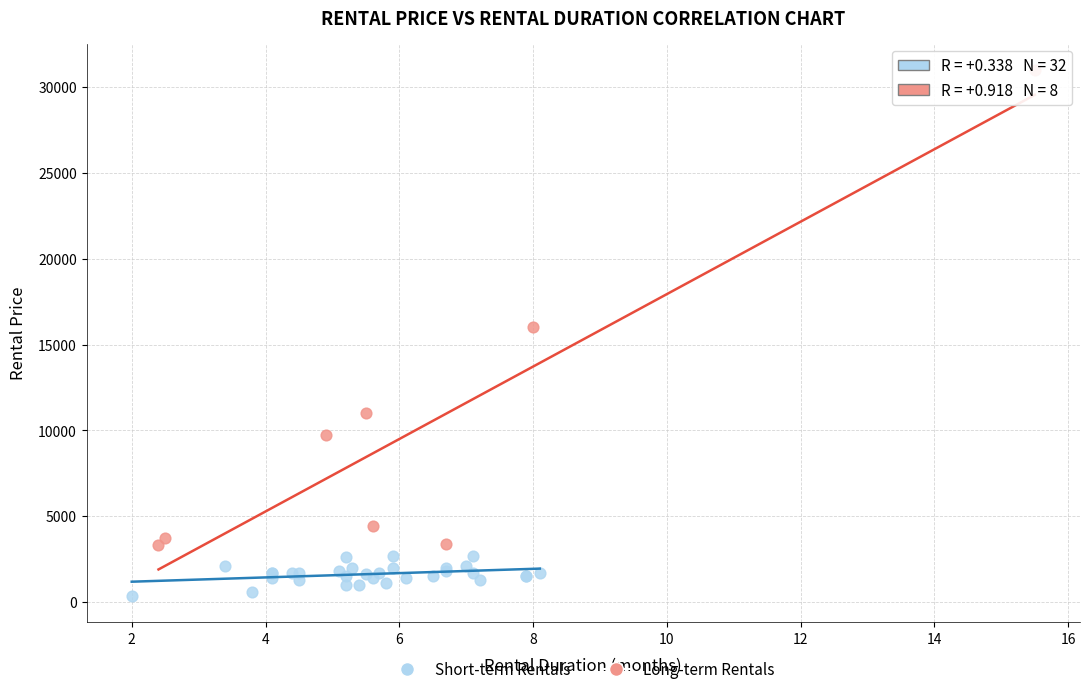

Which series contains the highest Y value?

Long-term Rentals